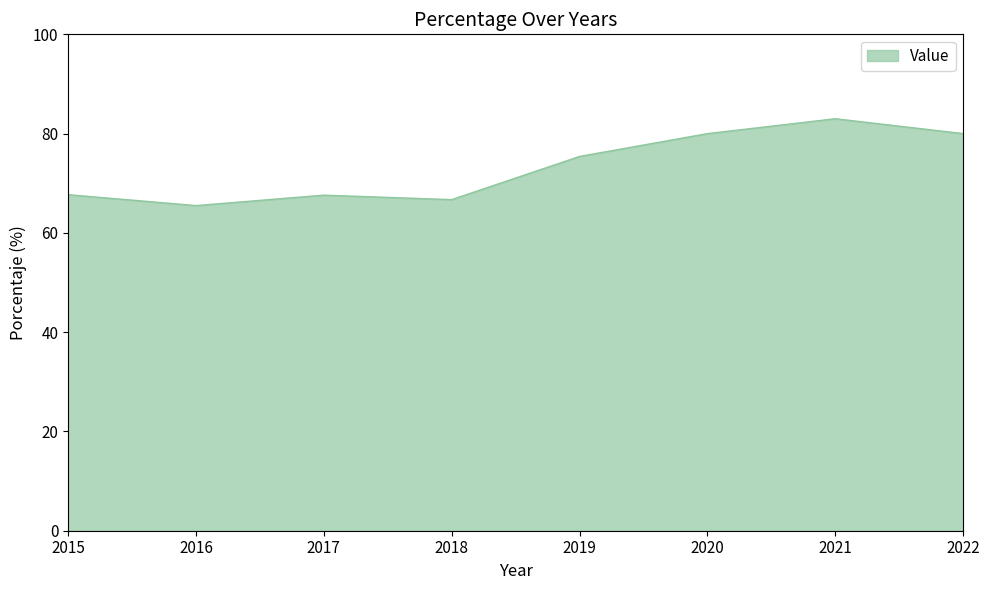

What is the sum of all values?

585.9